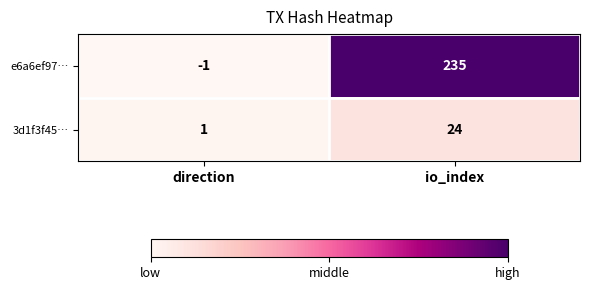

Rank the series by their average value, from lowest to highest.

3d1f3f45…, e6a6ef97…